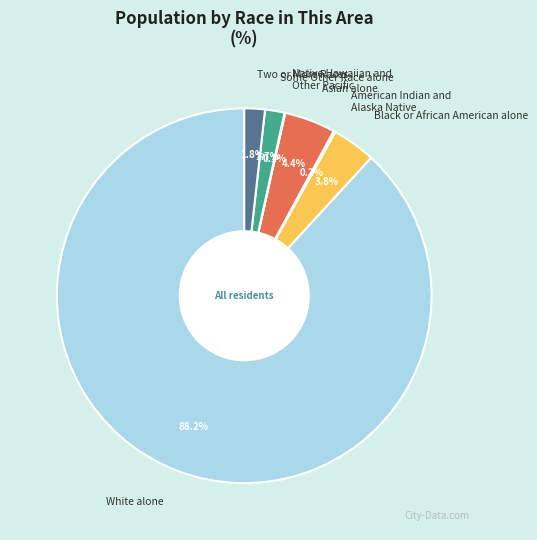

What is the largest slice in the pie chart?

White alone